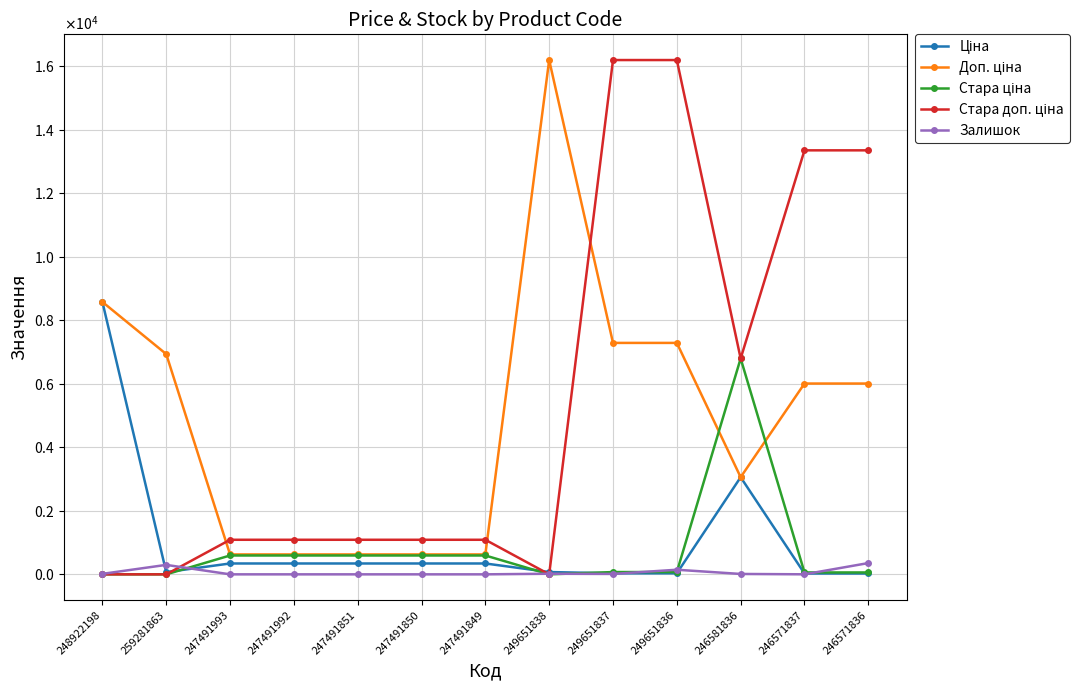

Does the chart have visible grid lines?

Yes